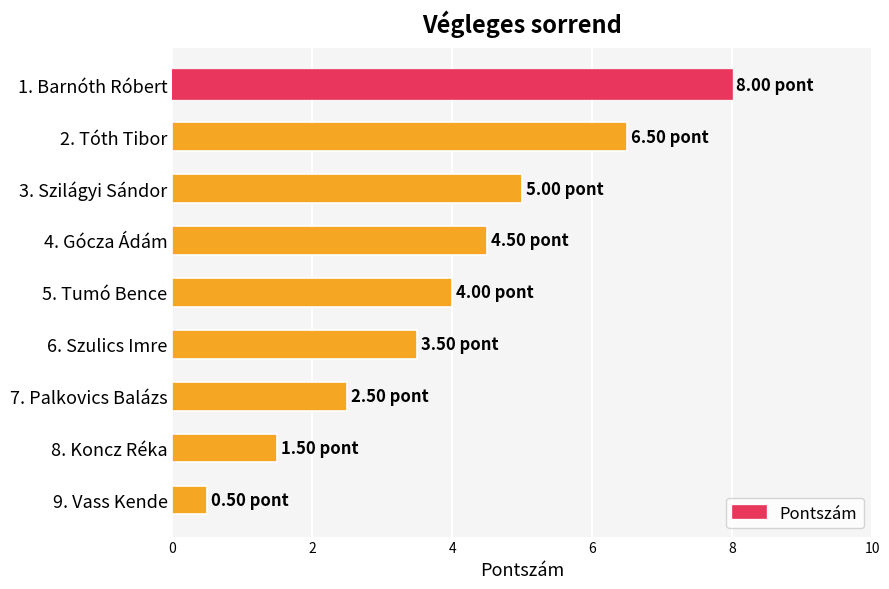

List the labels in order of value, largest first.

1. Barnóth Róbert, 2. Tóth Tibor, 3. Szilágyi Sándor, 4. Gócza Ádám, 5. Tumó Bence, 6. Szulics Imre, 7. Palkovics Balázs, 8. Koncz Réka, 9. Vass Kende